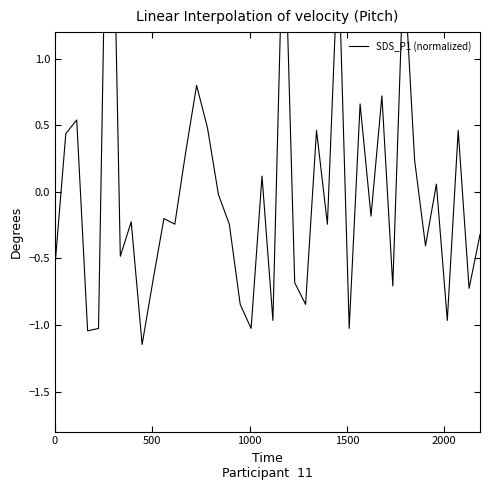

Reading right to left, what are all the values shown in this chart?

-0.3	-0.7	0.5	-1.0	0.1	-0.4	0.2	1.7	-0.7	0.7	-0.2	0.7	-1.0	1.8	-0.2	0.5	-0.8	-0.7	2.2	-1.0	0.1	-1.0	-0.8	-0.2	-0.0	0.5	0.8	0.3	-0.2	-0.2	-0.7	-1.1	-0.2	-0.5	3.7	-1.0	-1.0	0.5	0.4	-0.6